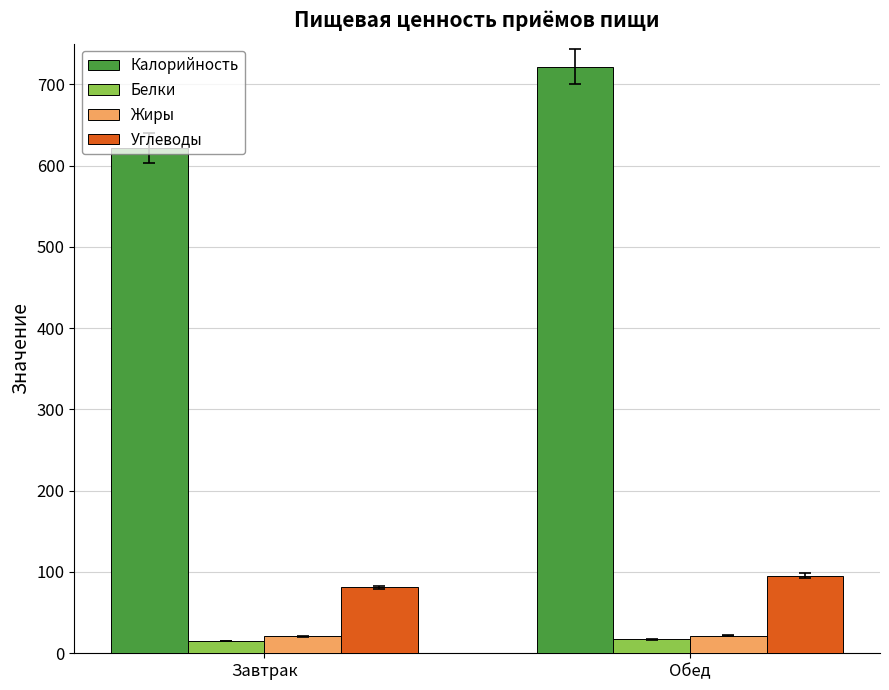

What is the difference between the maximum and minimum values in the Белки series?

2.0